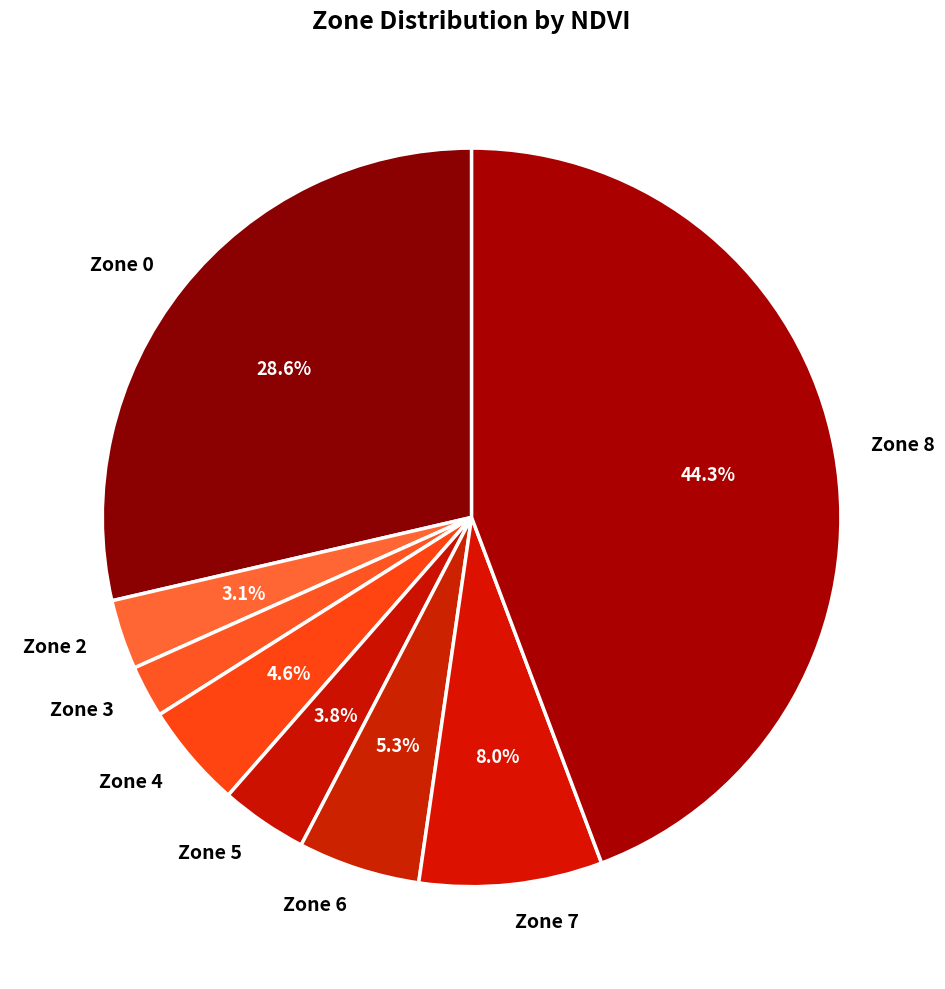

What is the ratio of the value at Zone 6 to the value at Zone 3?

2.3